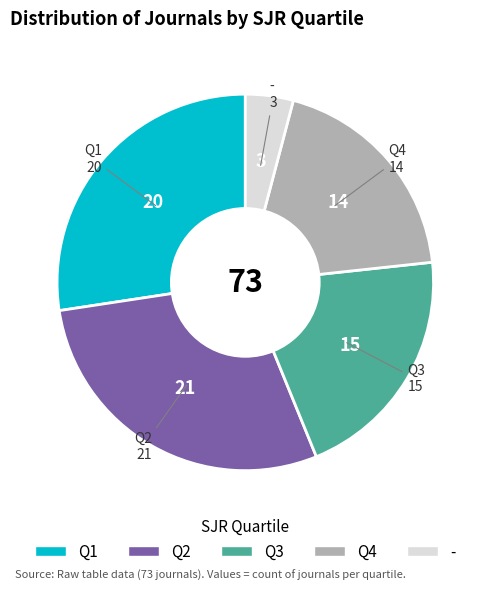

Which slice is the largest?

Q2